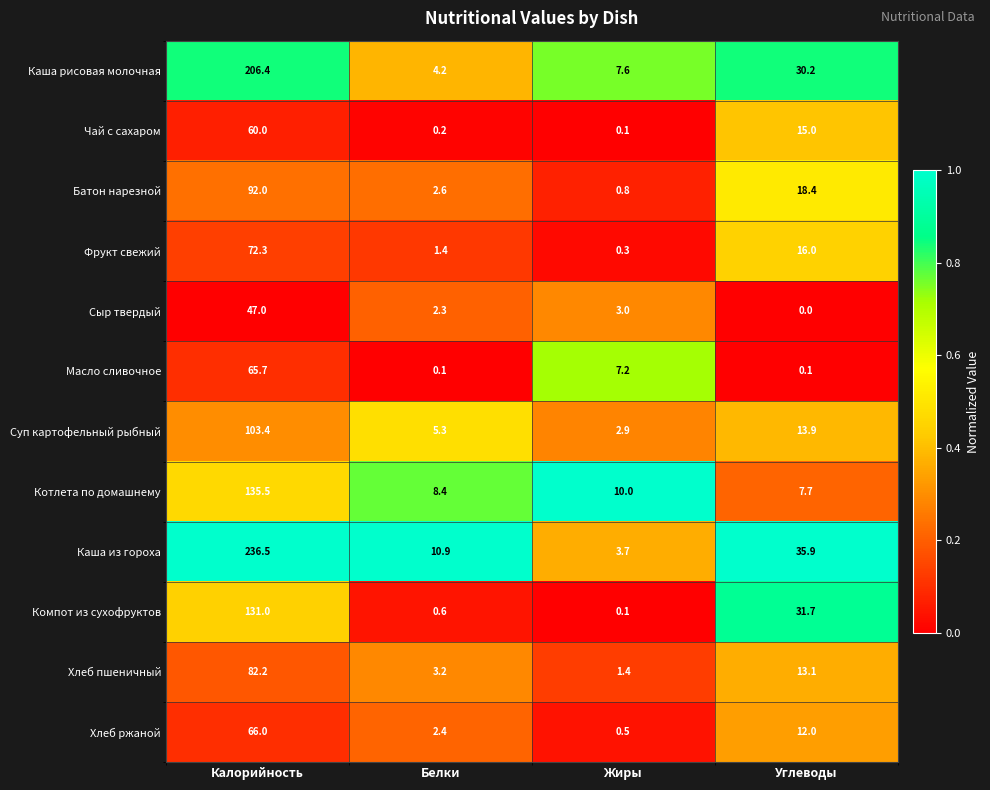

What is the total value across all series at Жиры?

37.6